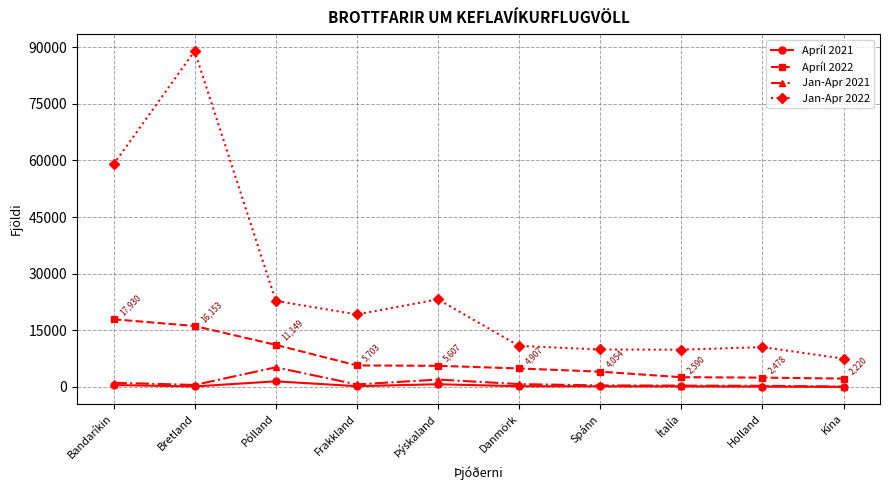

Rank the series by their maximum value, from highest to lowest.

Jan-Apr 2022, Apríl 2022, Jan-Apr 2021, Apríl 2021